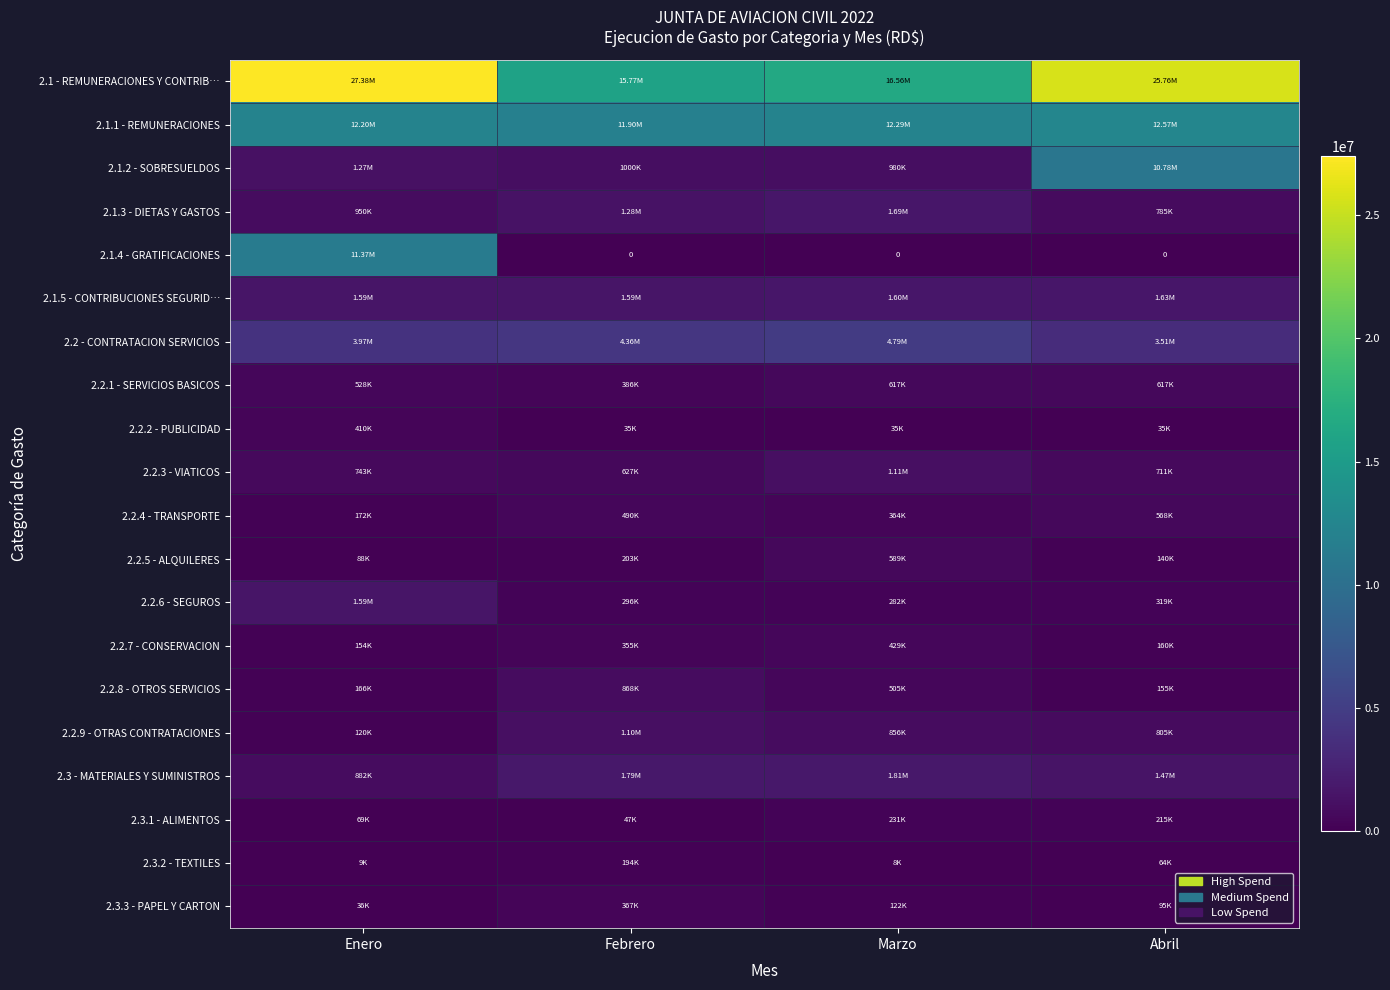

What is the total value across all series at Marzo?

44872801.7